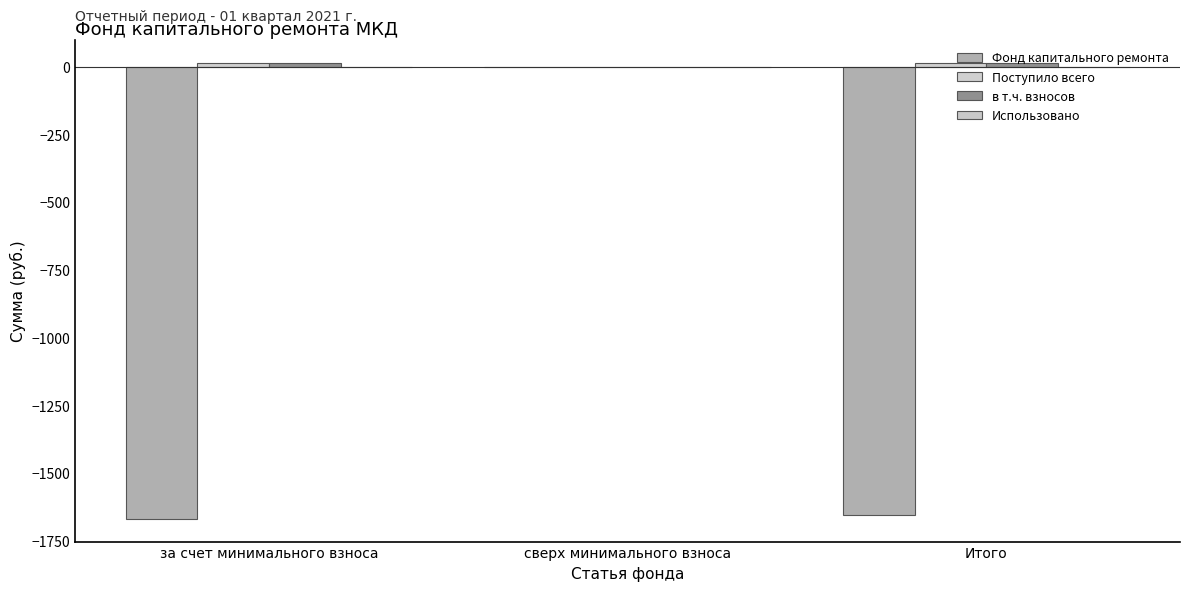

How many data points does each series have?

3